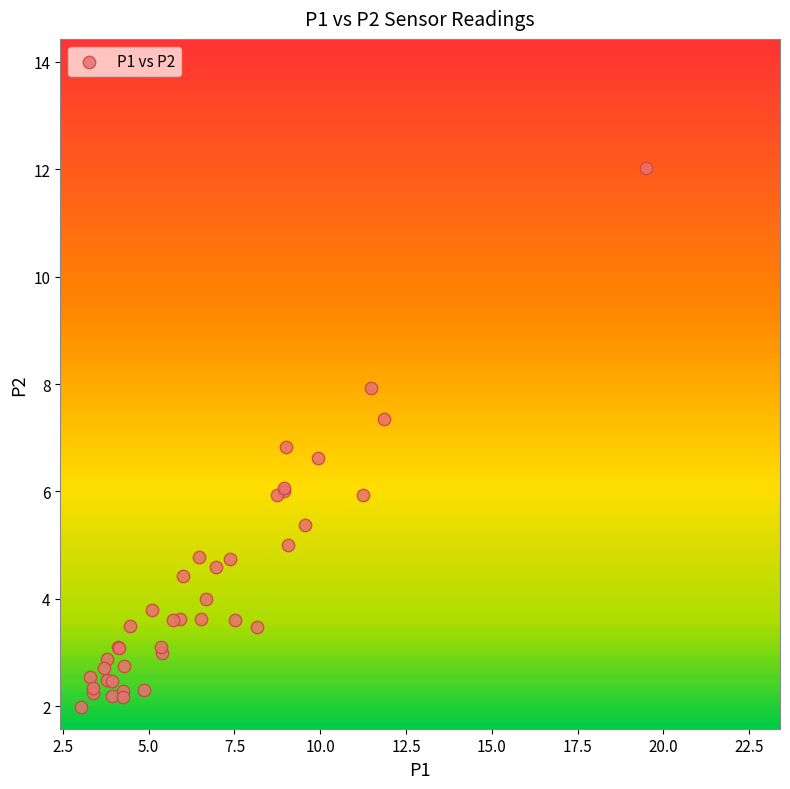

What Y value in the scatter plot is closest to 7?

6.8